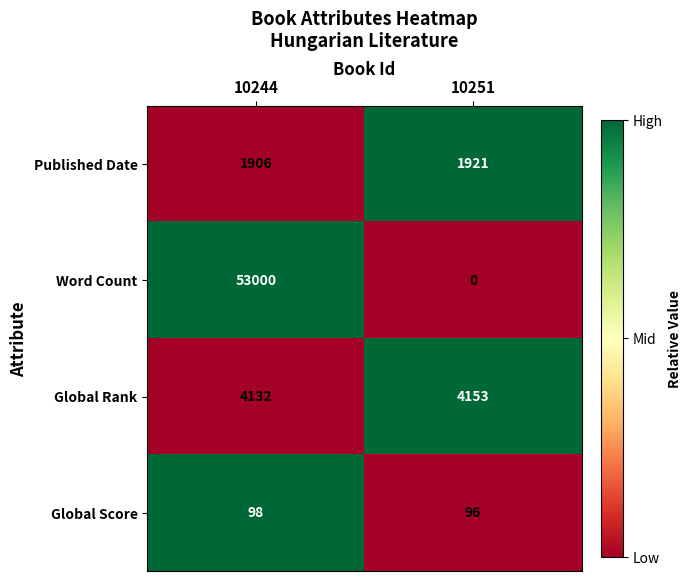

Which series has the largest total across all categories?

Word Count